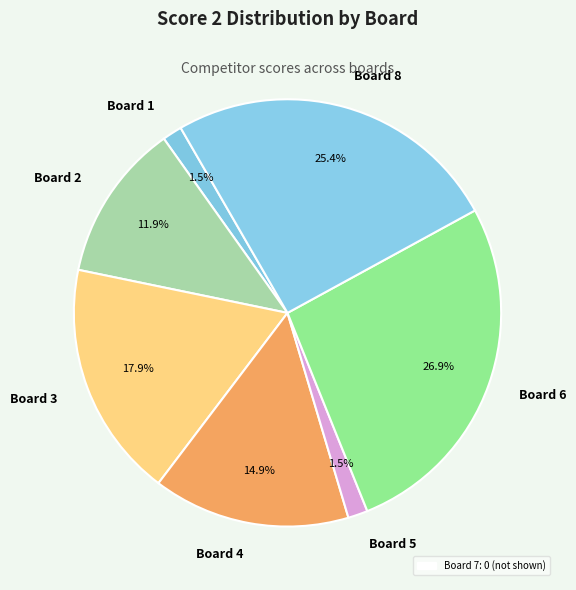

To the nearest percent, what is the average slice percentage?

14%